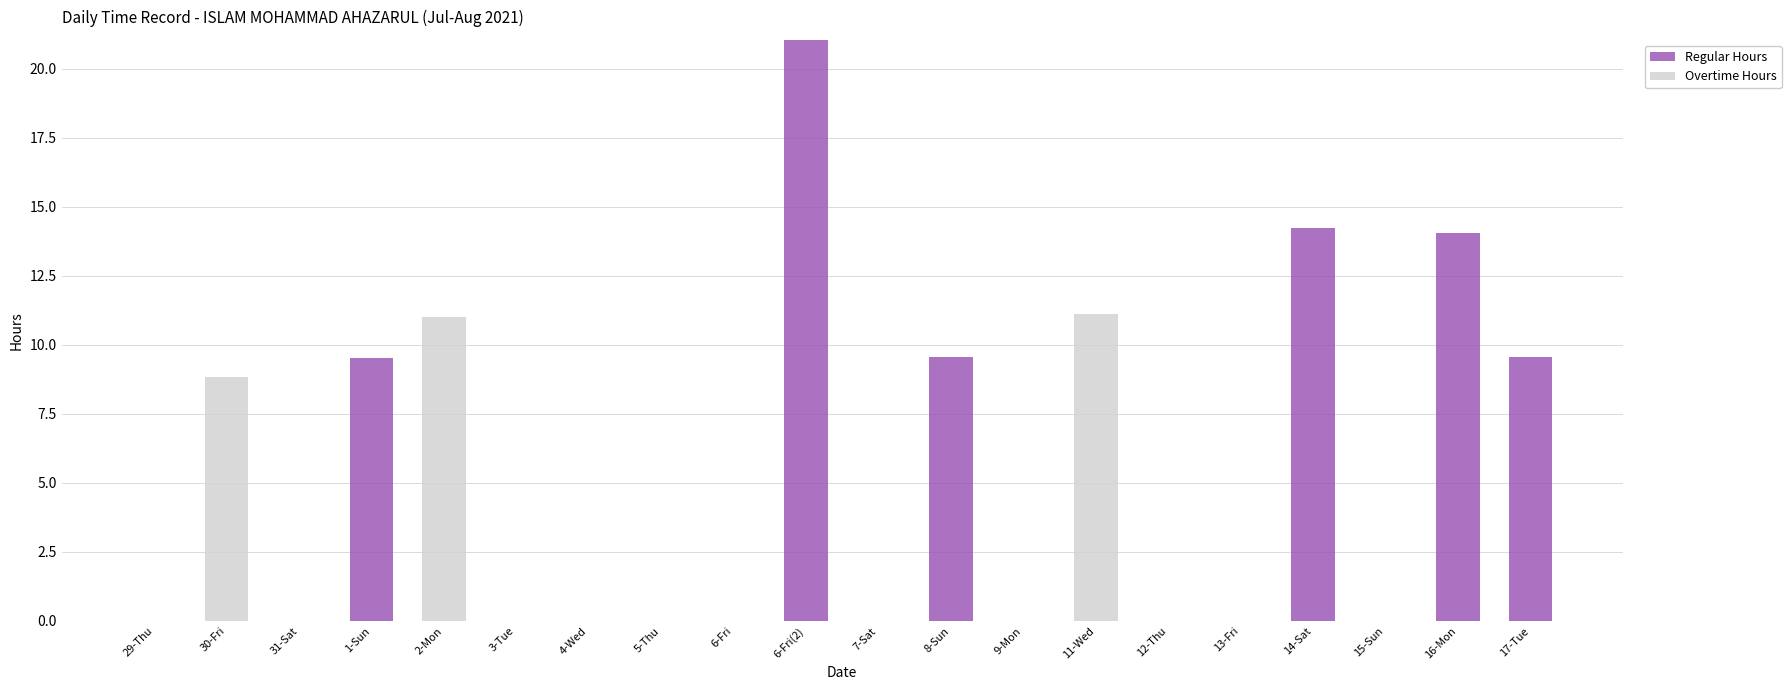

The Regular Hours series shows 0.0 at 2-Mon. True or false?

True